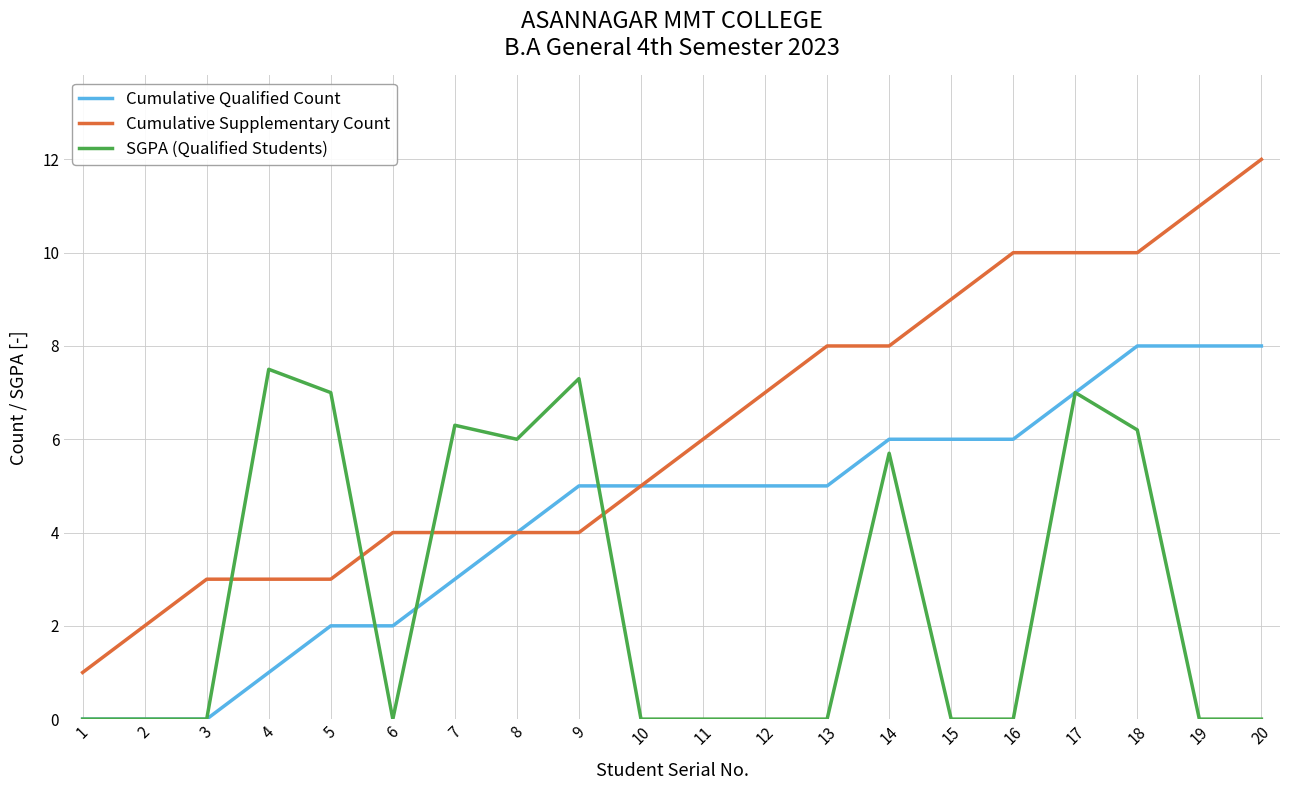

What is the approximate value of Cumulative Supplementary Count at 14?

8.0